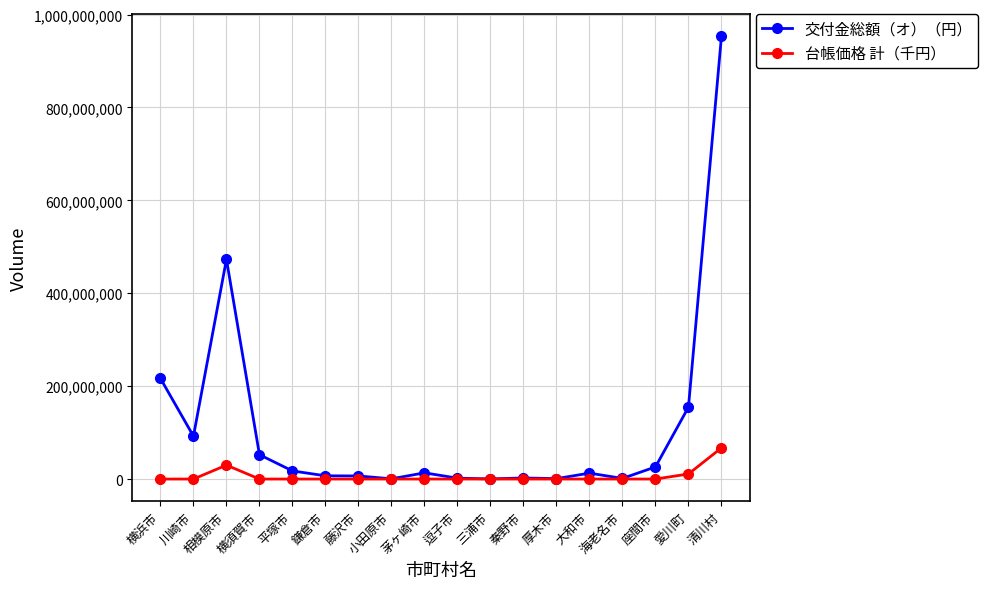

The value of 交付金総額（オ）（円） at 清川村 is 1676920903. True or false?

False